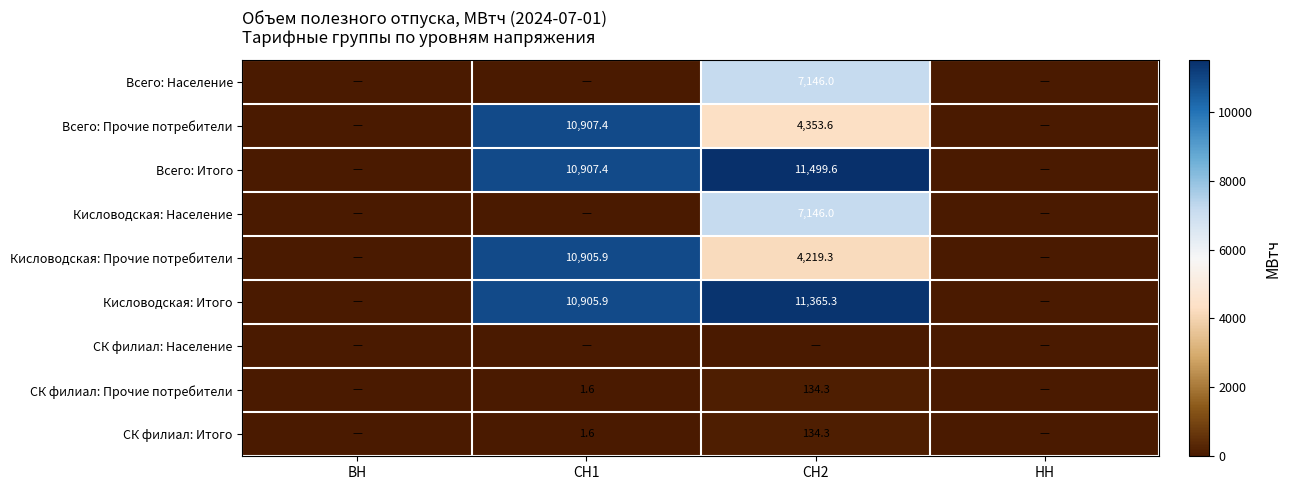

True or false: Кисловодская: Население has a value of 7146.0 at СН2.

True